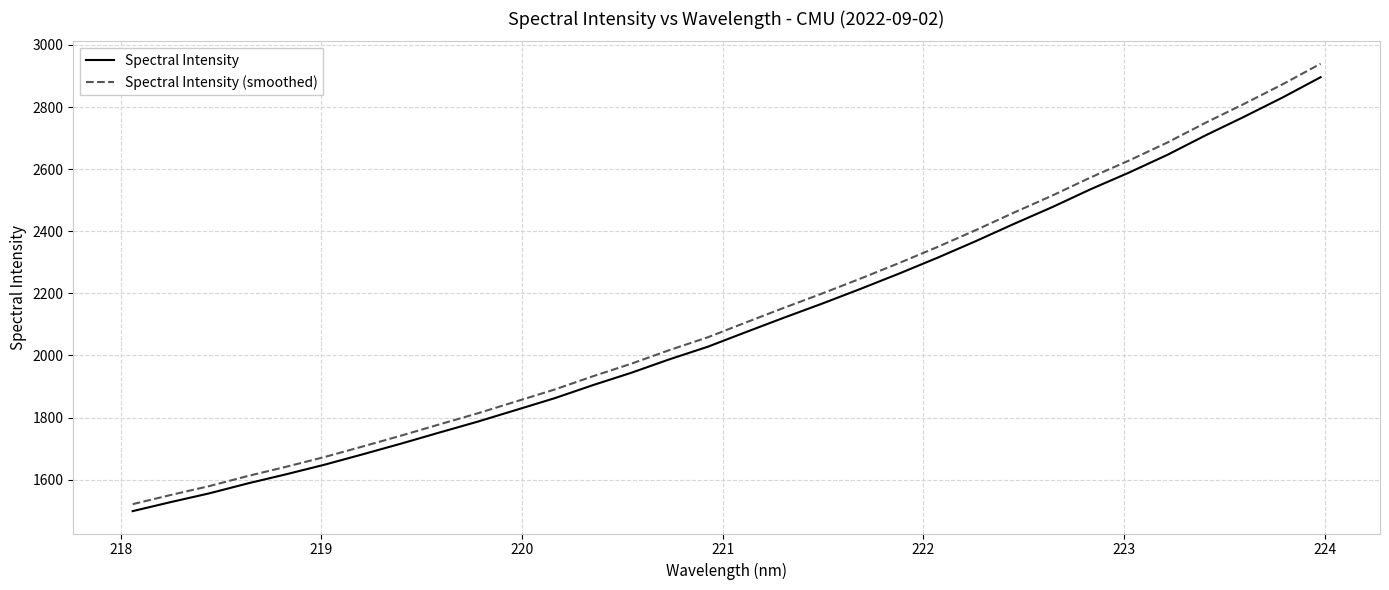

Which series has the largest range (max minus min)?

Spectral Intensity (smoothed)